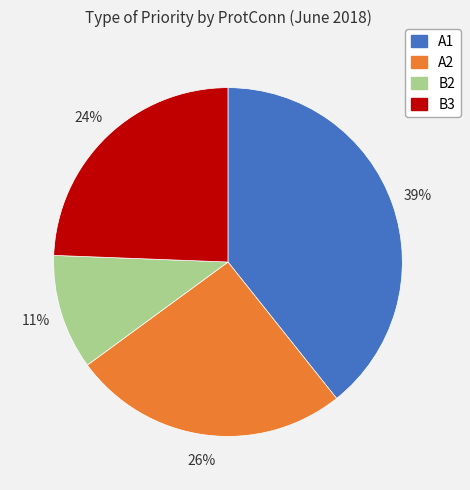

Does any single category account for the majority?

No